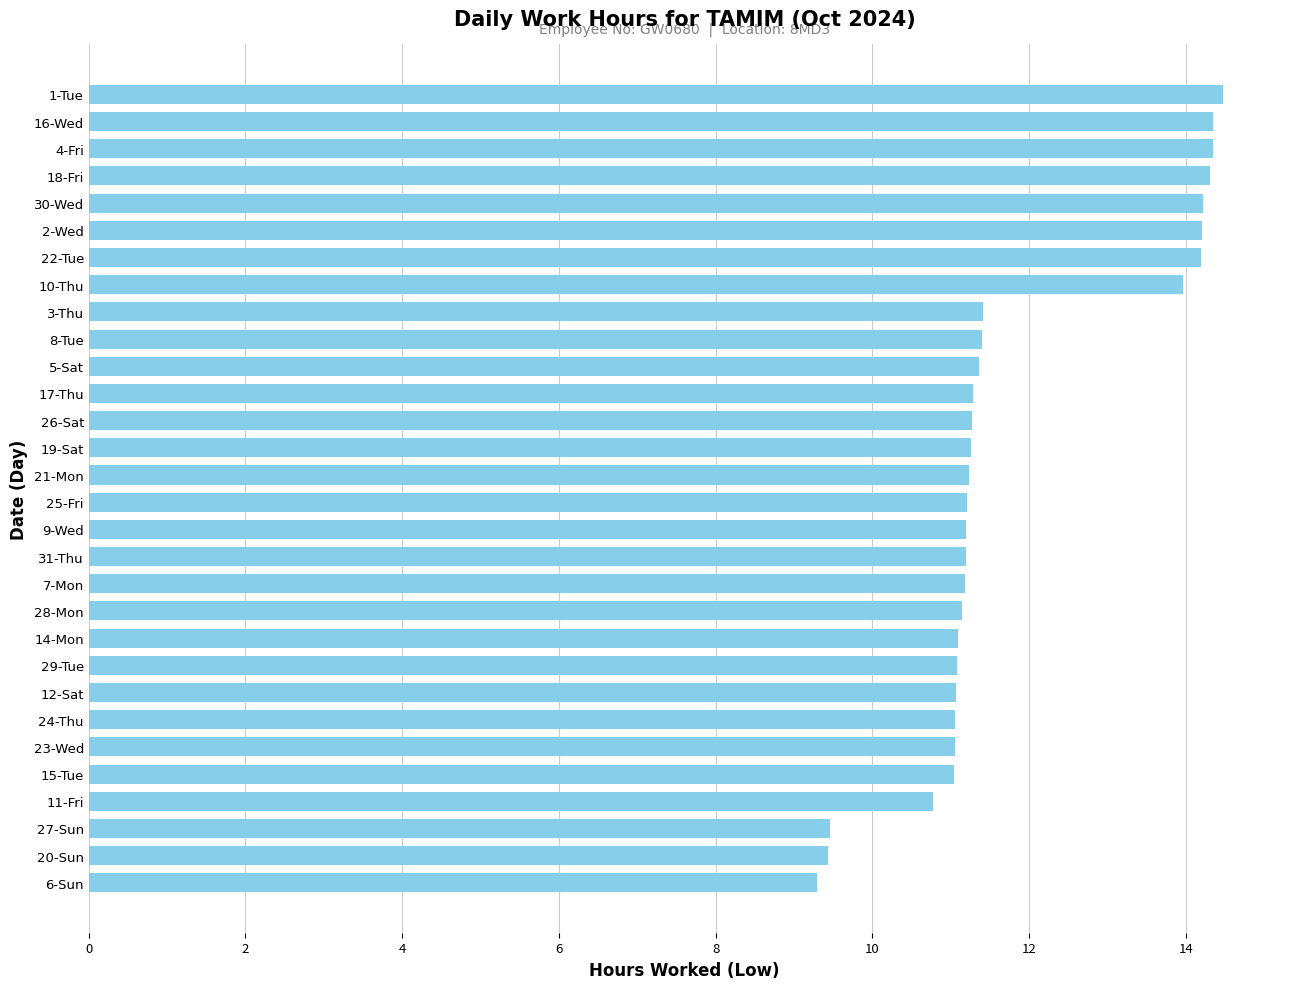

The value at 23-Wed is 11.1. True or false?

True